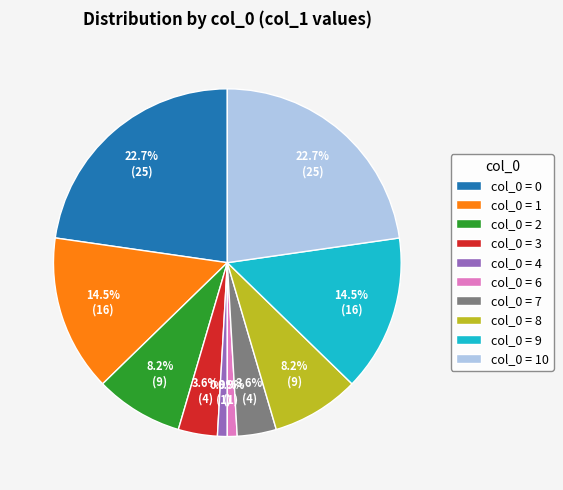

What percentage do col_0 = 2 and col_0 = 6 together represent?

9.1%